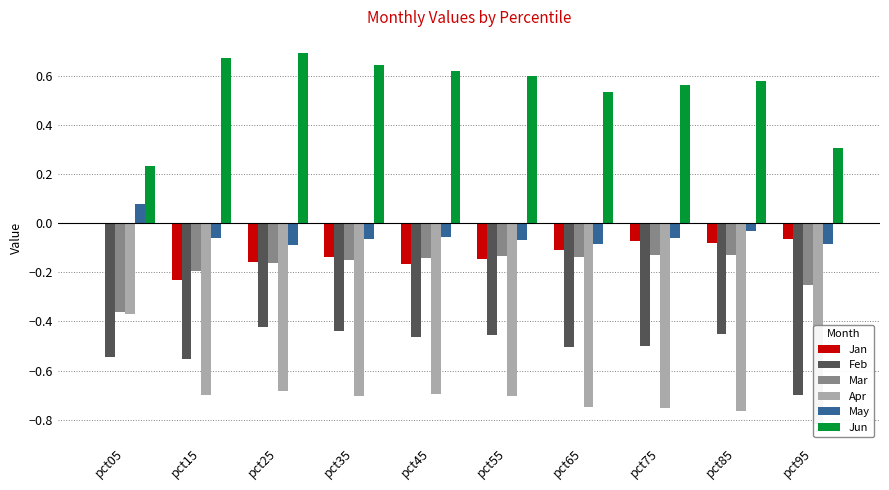

True or false: Jan has a value of -0.1 at pct85.

True